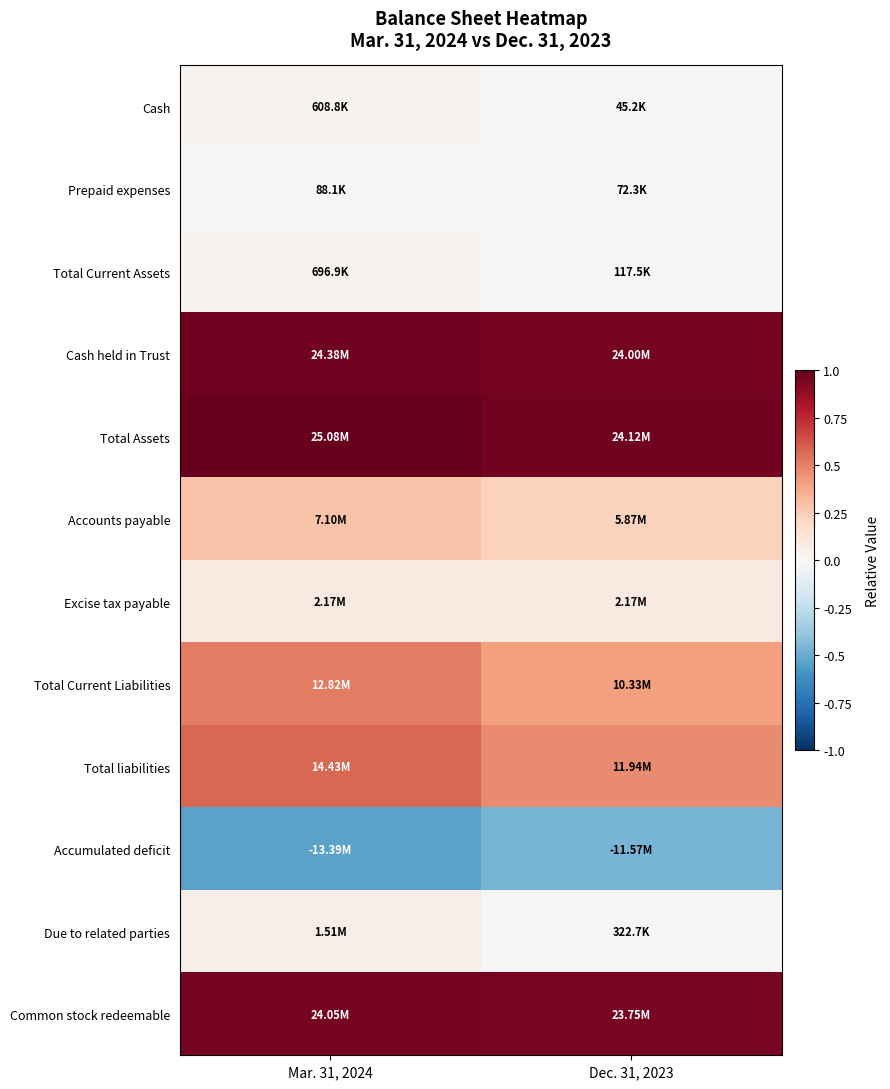

Reading left to right, list all the values displayed in this chart.

Cash: Mar. 31, 2024=0.0	Dec. 31, 2023=0.0
Prepaid expenses: Mar. 31, 2024=0.0	Dec. 31, 2023=0.0
Total Current Assets: Mar. 31, 2024=0.0	Dec. 31, 2023=0.0
Cash held in Trust: Mar. 31, 2024=1.0	Dec. 31, 2023=1.0
Total Assets: Mar. 31, 2024=1.0	Dec. 31, 2023=1.0
Accounts payable: Mar. 31, 2024=0.3	Dec. 31, 2023=0.2
Excise tax payable: Mar. 31, 2024=0.1	Dec. 31, 2023=0.1
Total Current Liabilities: Mar. 31, 2024=0.5	Dec. 31, 2023=0.4
Total liabilities: Mar. 31, 2024=0.6	Dec. 31, 2023=0.5
Accumulated deficit: Mar. 31, 2024=-0.5	Dec. 31, 2023=-0.5
Due to related parties: Mar. 31, 2024=0.1	Dec. 31, 2023=0.0
Common stock redeemable: Mar. 31, 2024=1.0	Dec. 31, 2023=0.9